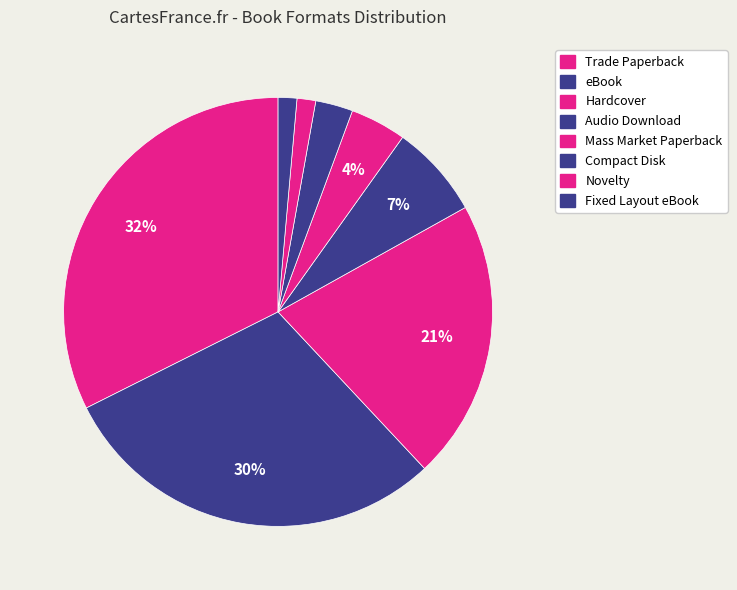

Count the number of slices in the pie.

8